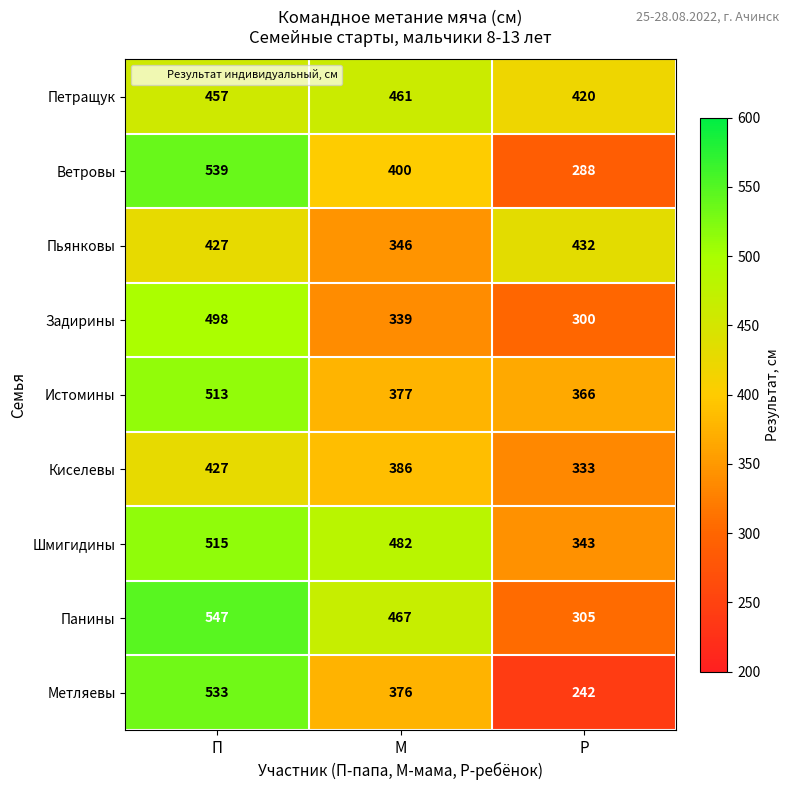

At which label does Панины first exceed 467?

П